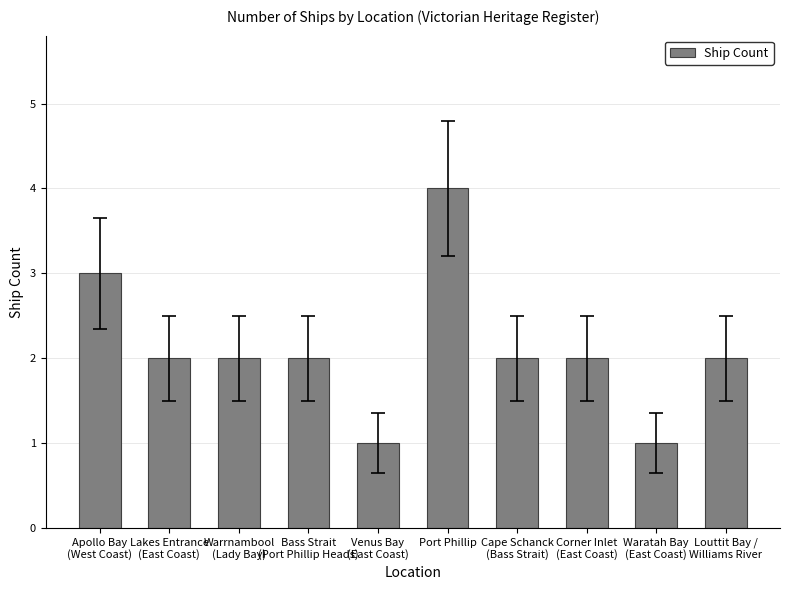

Between Waratah Bay
(East Coast) and Corner Inlet
(East Coast), which is larger?

Corner Inlet
(East Coast)